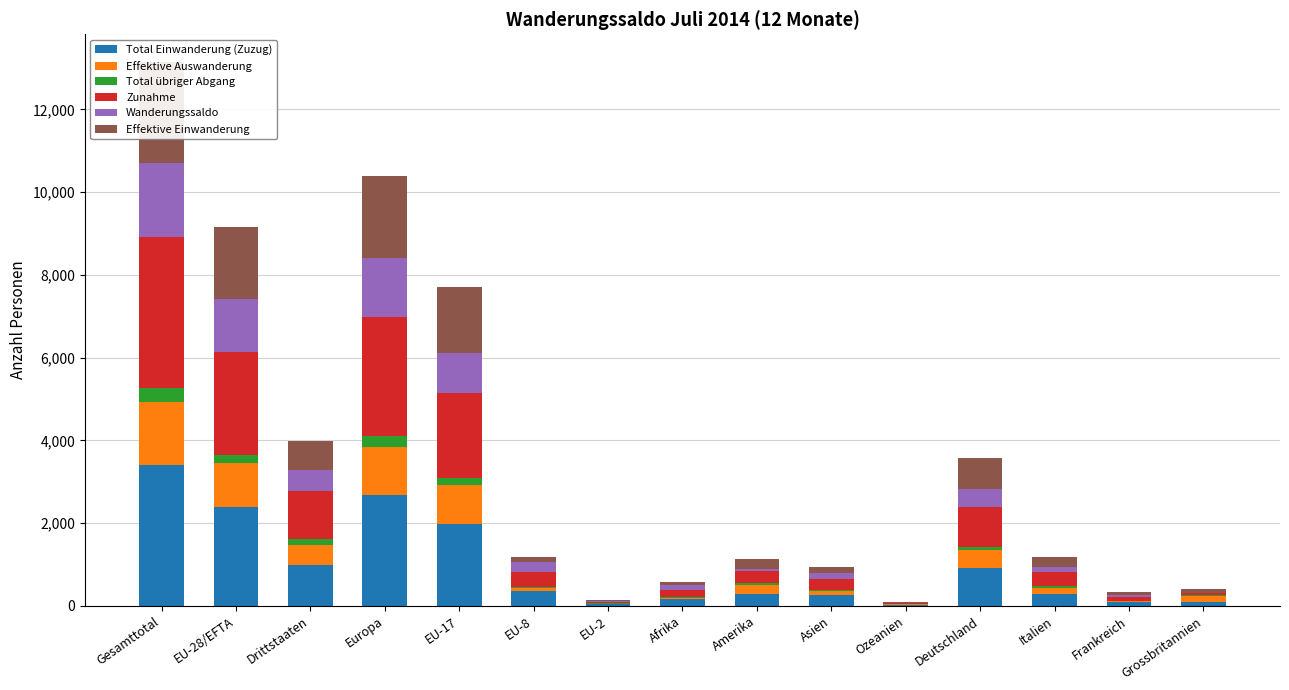

Which series has the largest total across all categories?

Zunahme